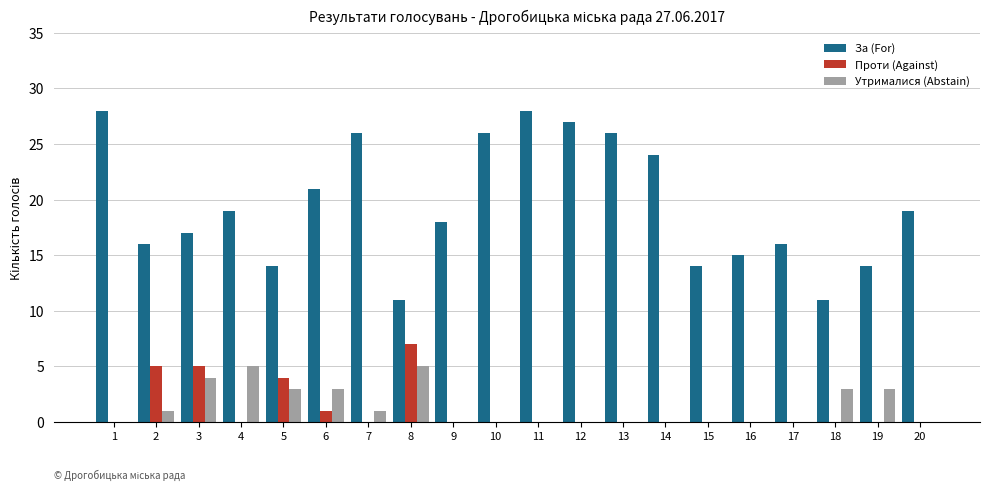

Which series has the largest total across all categories?

За (For)